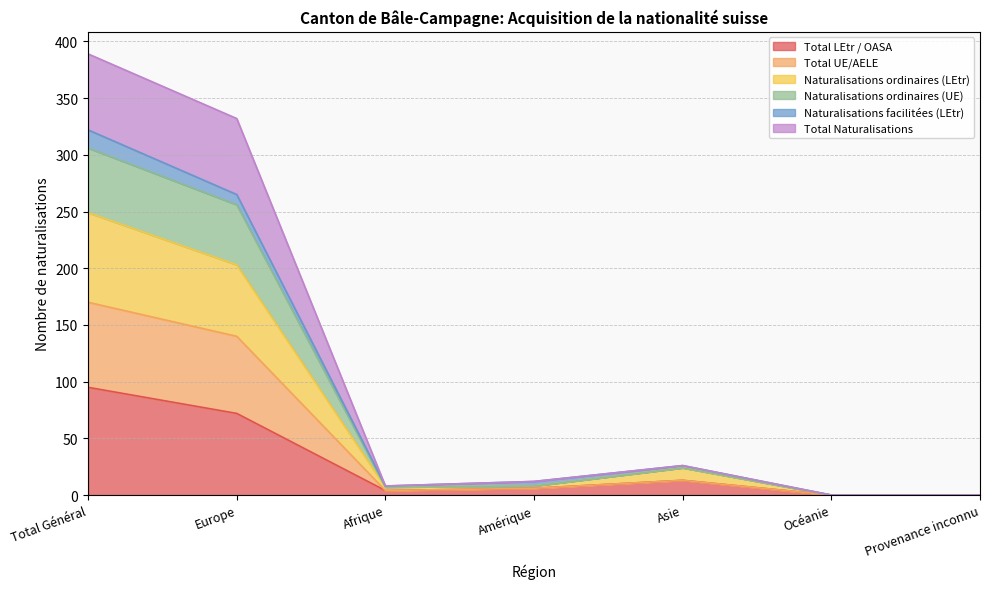

True or false: Naturalisations ordinaires (LEtr) and Total Naturalisations cross at least once.

False